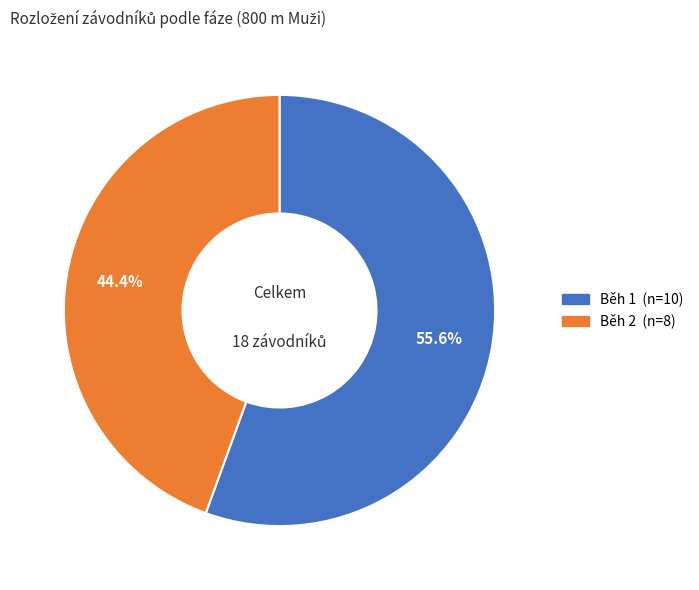

To the nearest percent, what is the combined percentage of Běh 1 and Běh 2?

100%